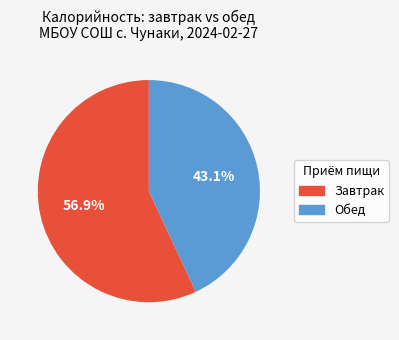

How many slices are in this pie chart?

2